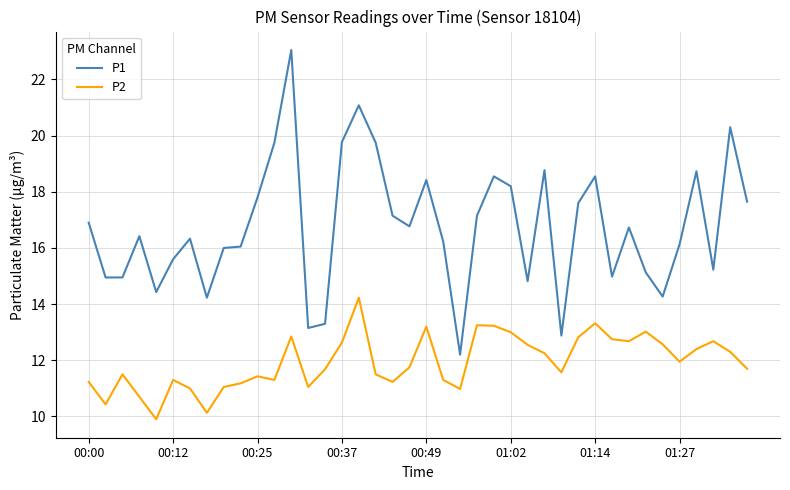

Rank the series by their average value, from highest to lowest.

P1, P2